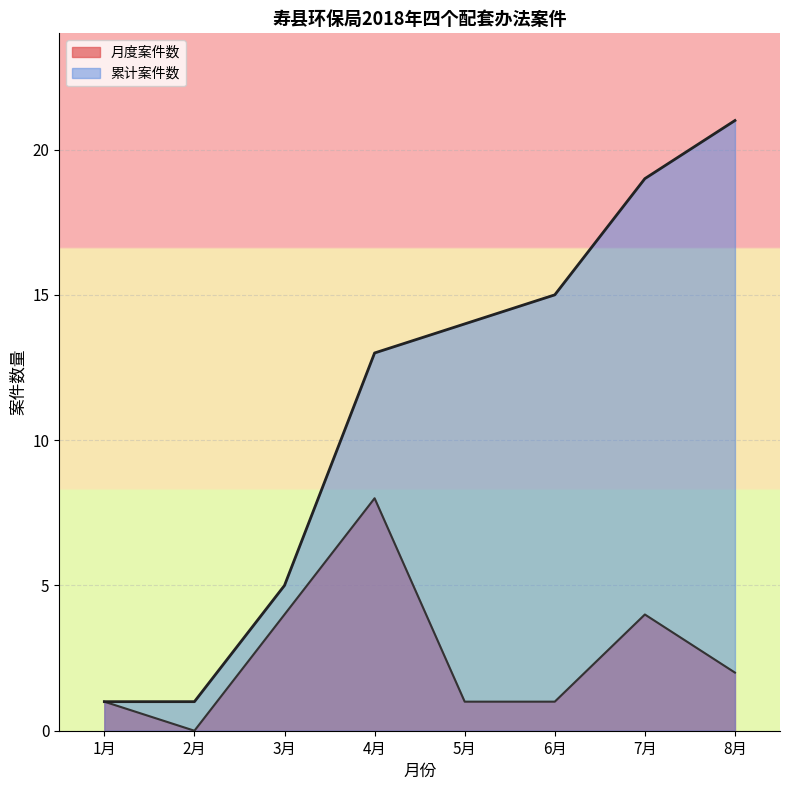

The chart shows a value of 5 at 2018.6.22. True or false?

False